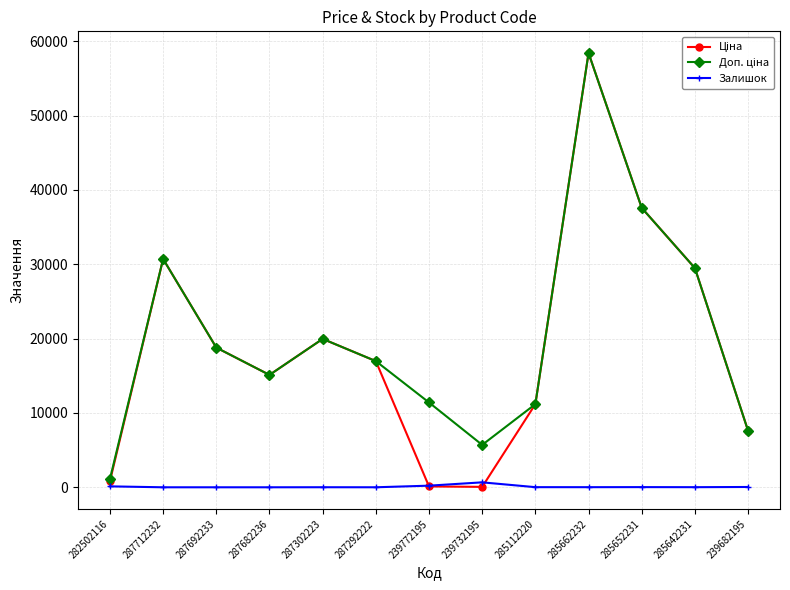

How many values in the Залишок series are below 14?

5